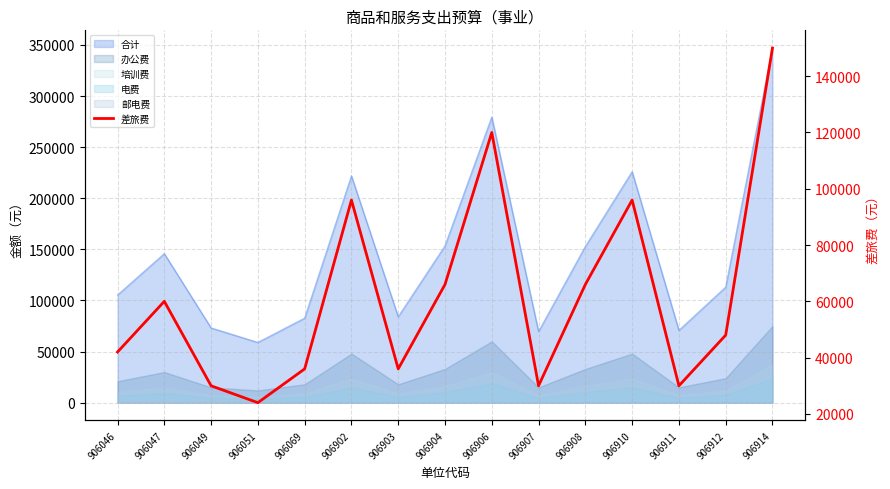

What is the greatest value displayed?

150000